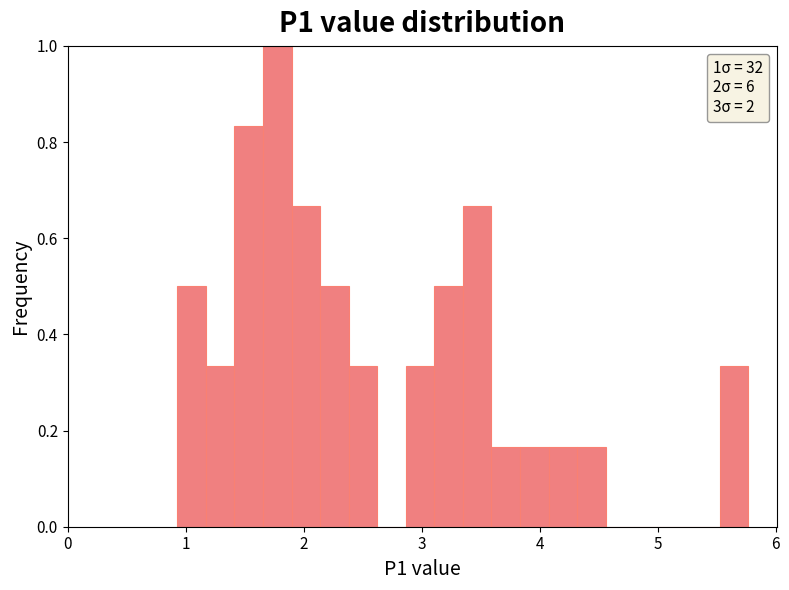

Read against the x-axis, roughly where is the centre of the tallest bar?

1.8